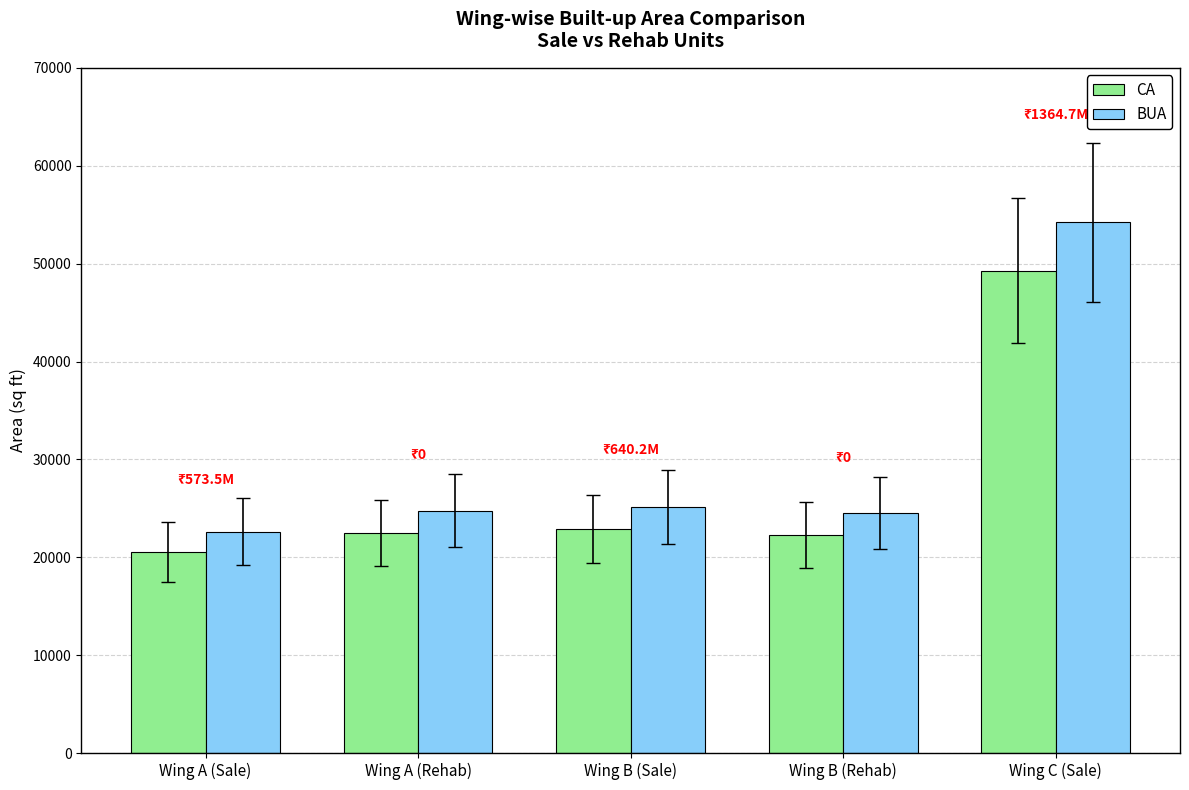

What is the greatest value displayed?

54219